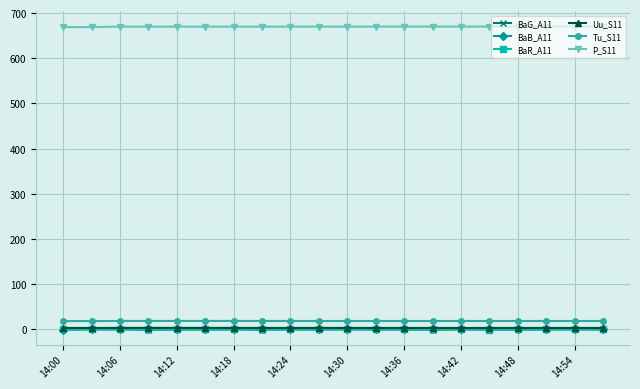

What is the value of the Tu_S11 point at the 17th from the left?

18.6